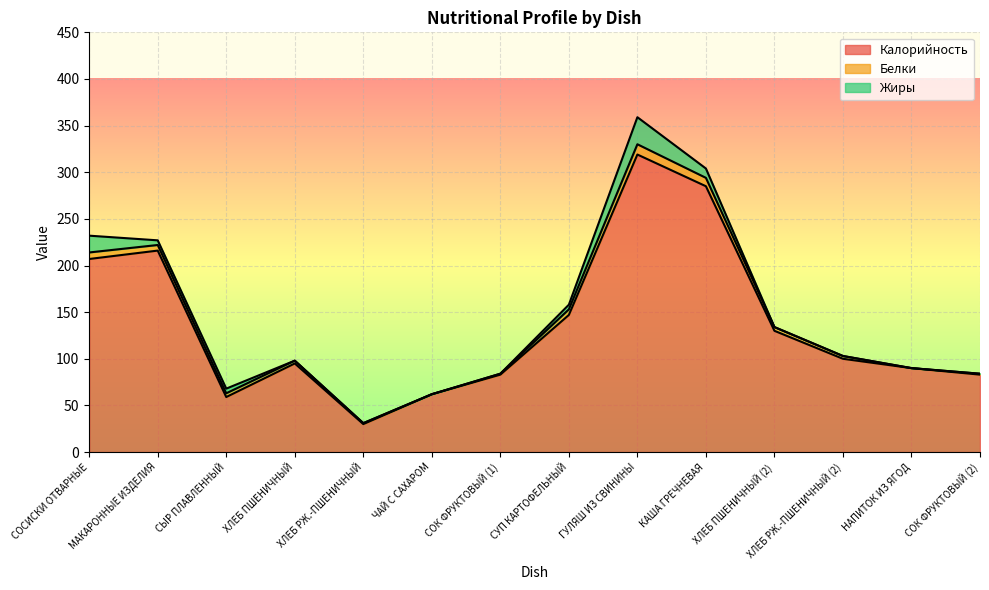

In Белки, how many points are lower than both neighbors (excluding endpoints)?

2